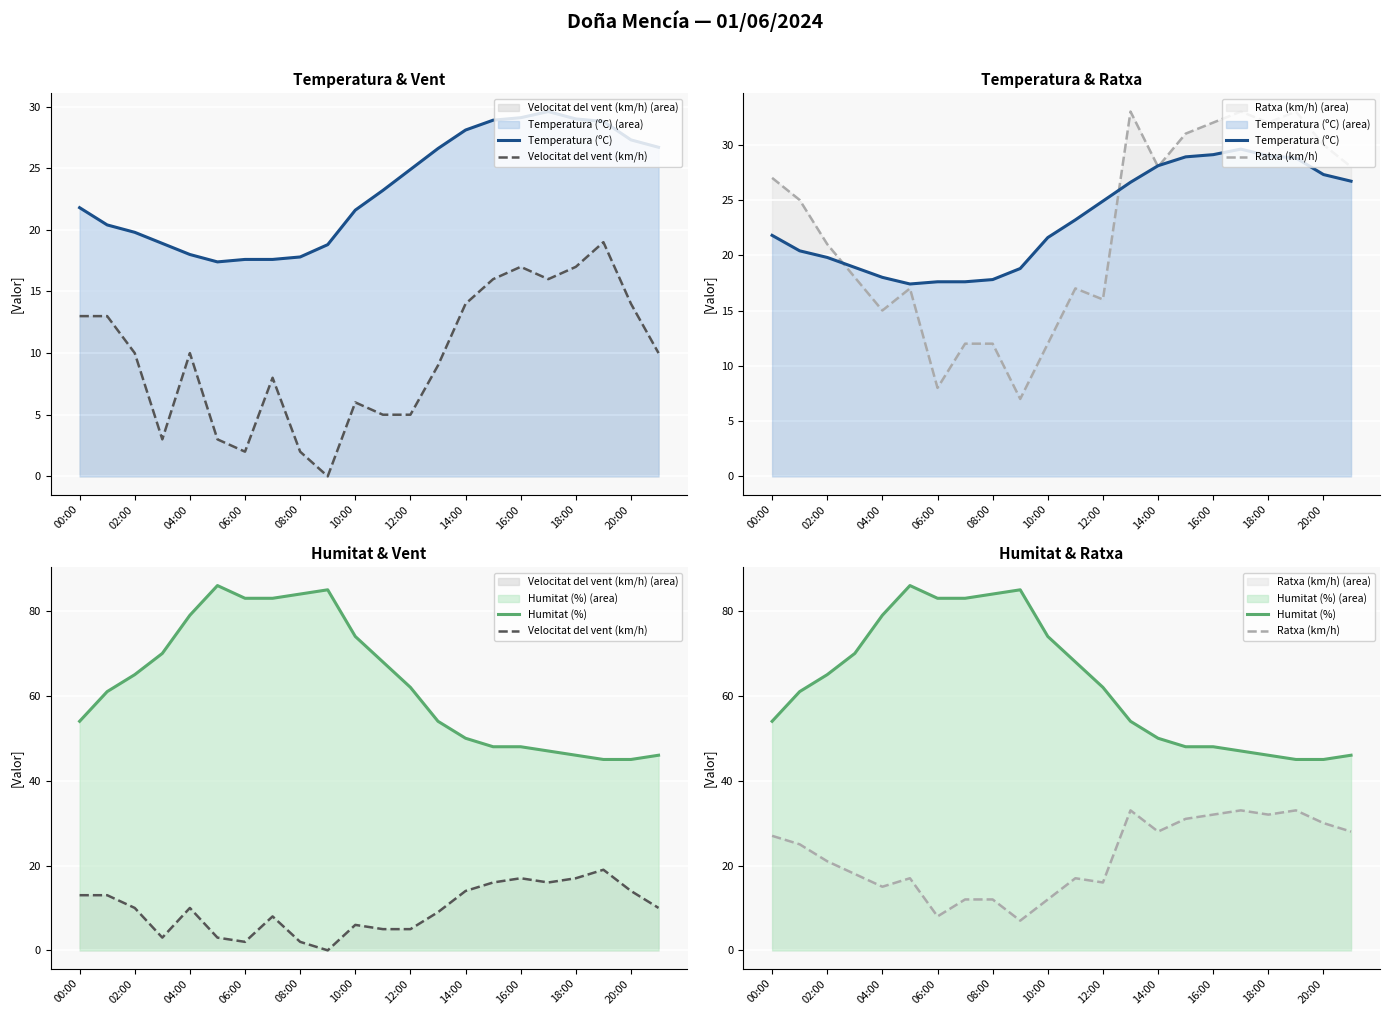

Which series has the largest range (max minus min)?

Humitat (%)